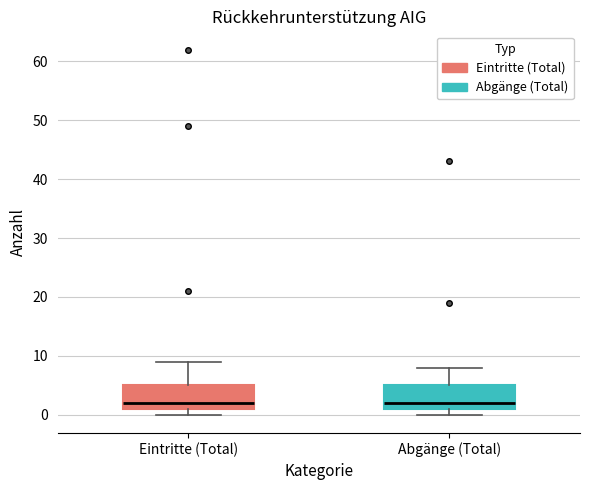

Reading left to right, read every box against the y-axis: the position of its median line, the range the box covers, and the ends of its whiskers. The values are not printed on the chart, so give them approximately, as read against the axis.

Eintritte (Total): median 2, box 1 to 5, whiskers 0 to 9
Abgänge (Total): median 2, box 1 to 5, whiskers 0 to 8